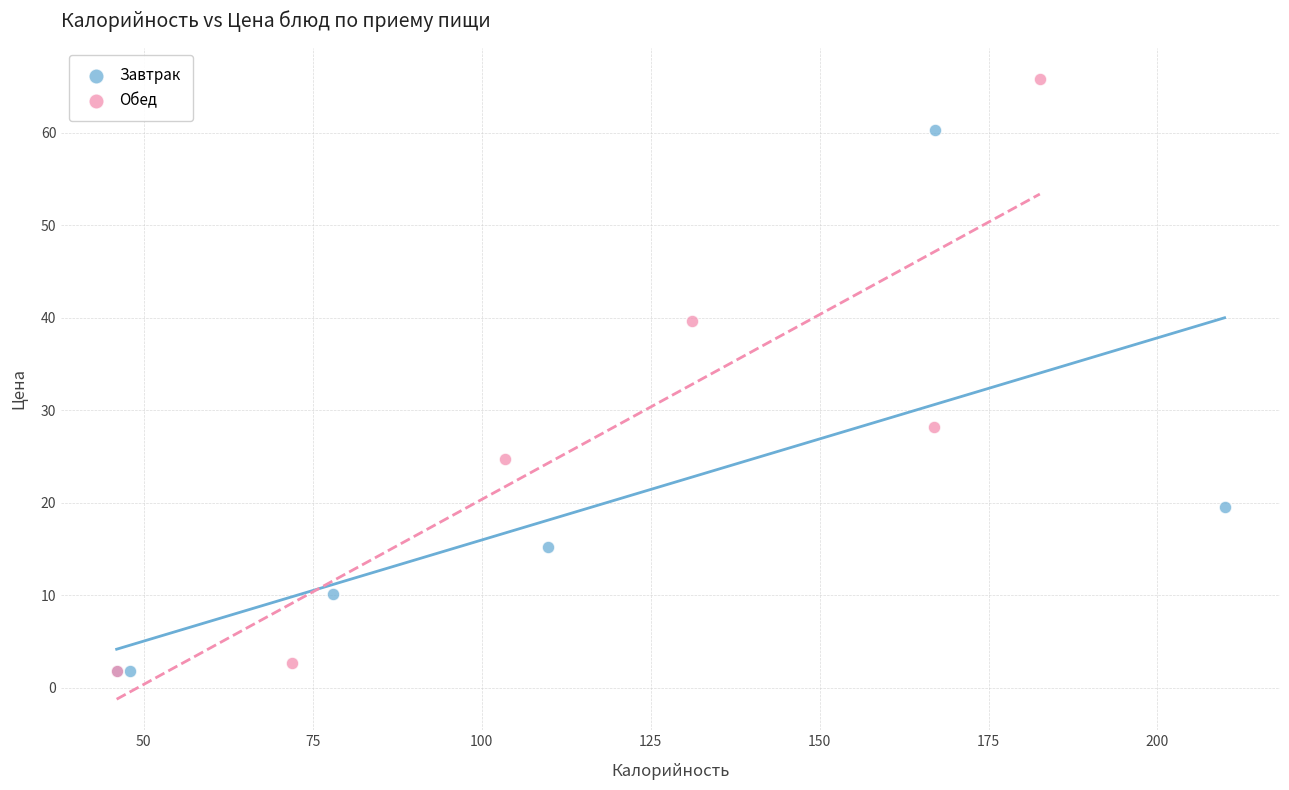

Which series contains the highest Y value?

Обед